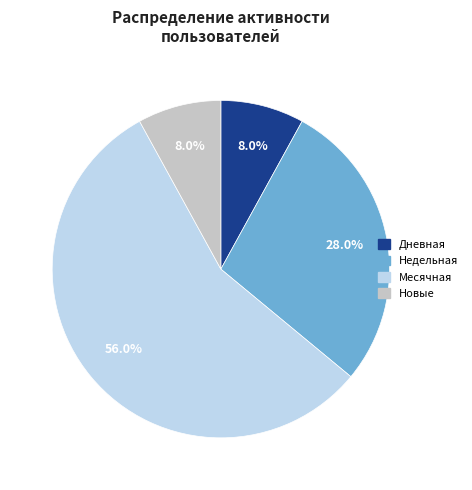

Is there a majority slice in this chart?

Yes